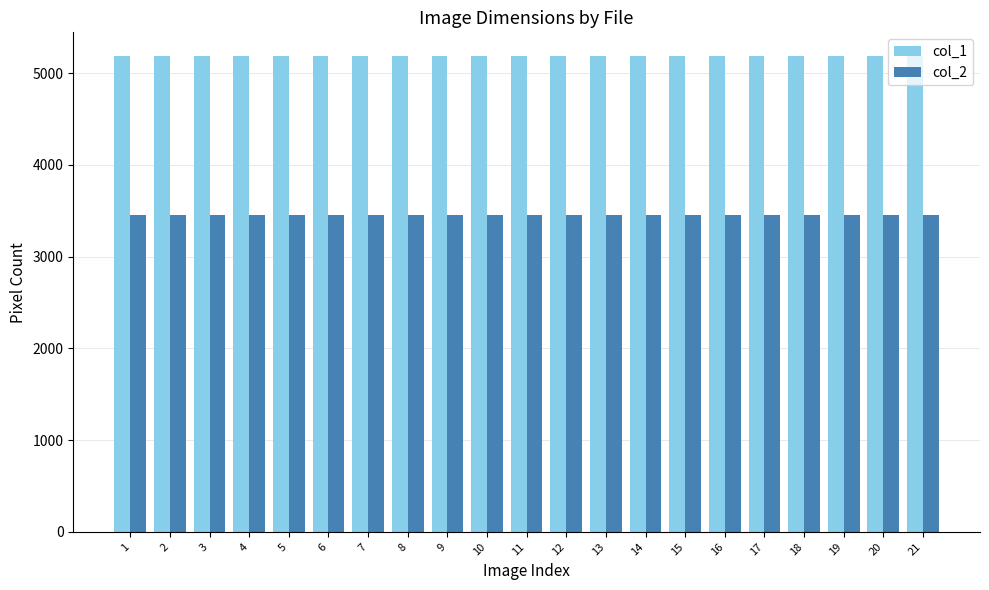

Are the bars grouped side by side (vs. stacked)?

Yes